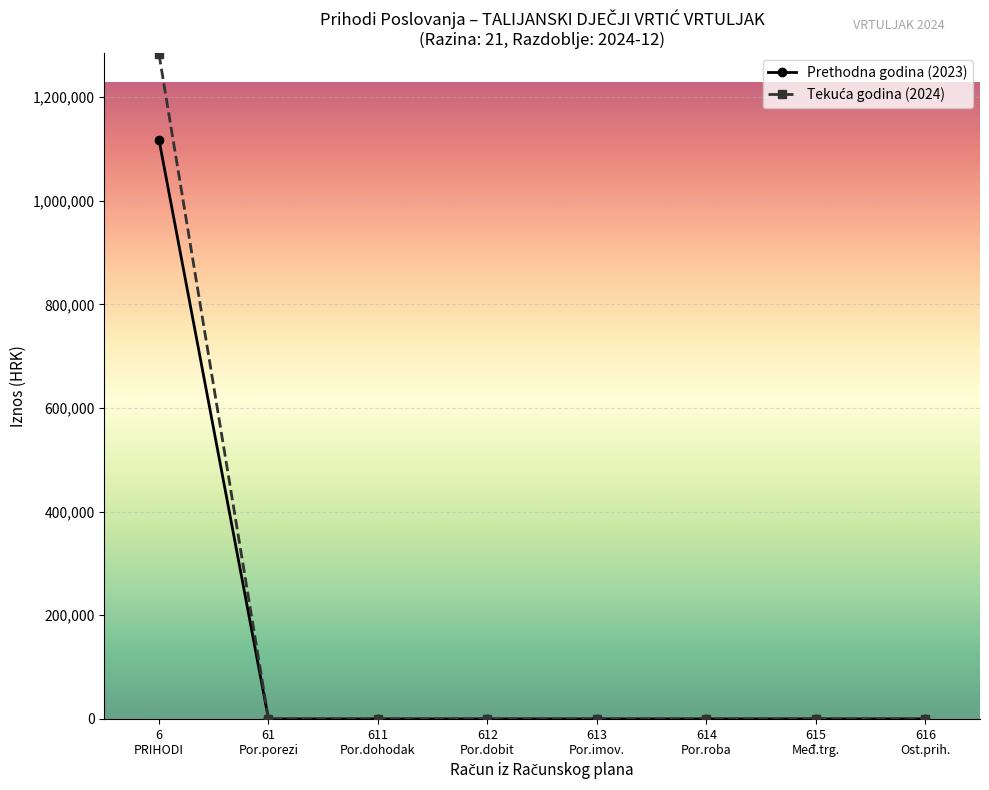

What is the maximum value shown in the chart?

1282684.9